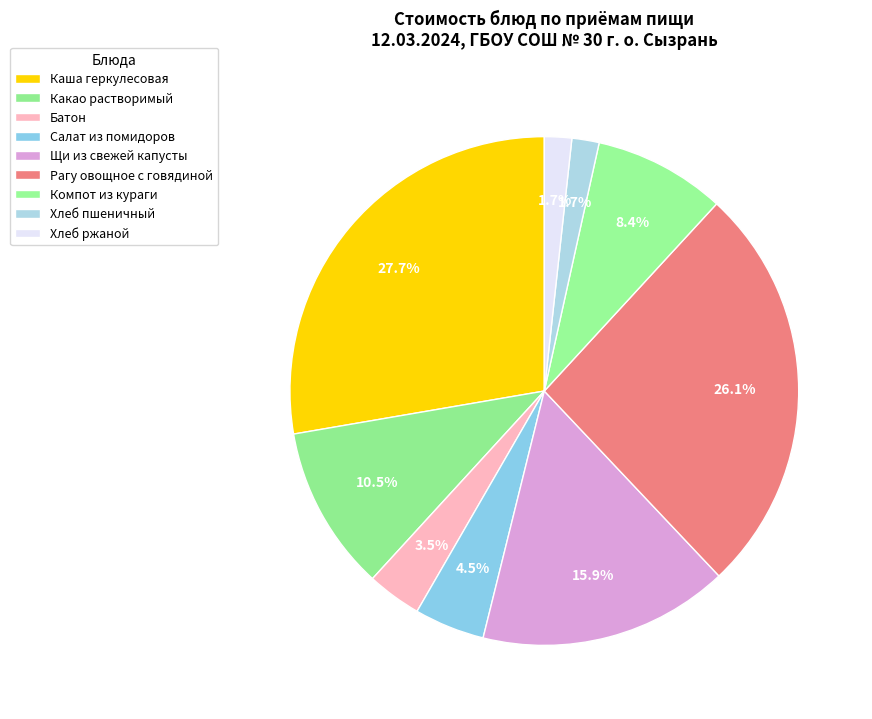

Which category has the smallest portion of the pie?

Хлеб пшеничный